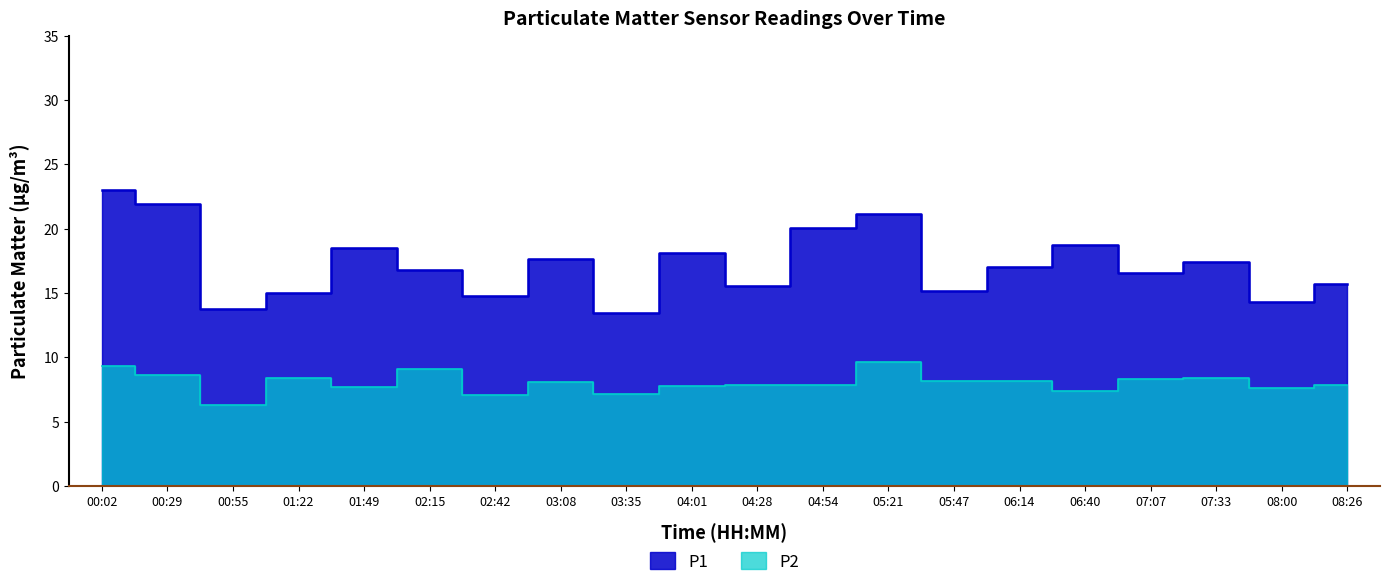

What is the sum of all P1 values?

344.8